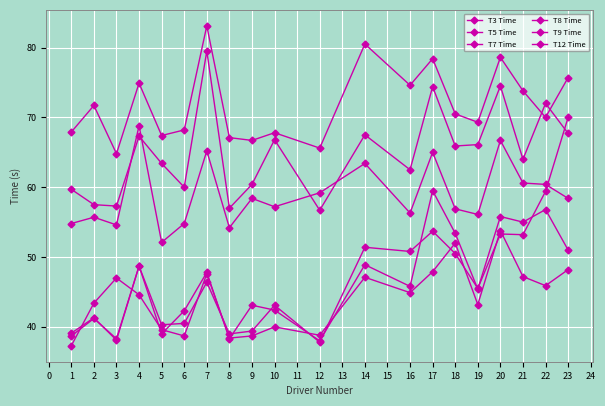

How many series are shown in this chart?

6